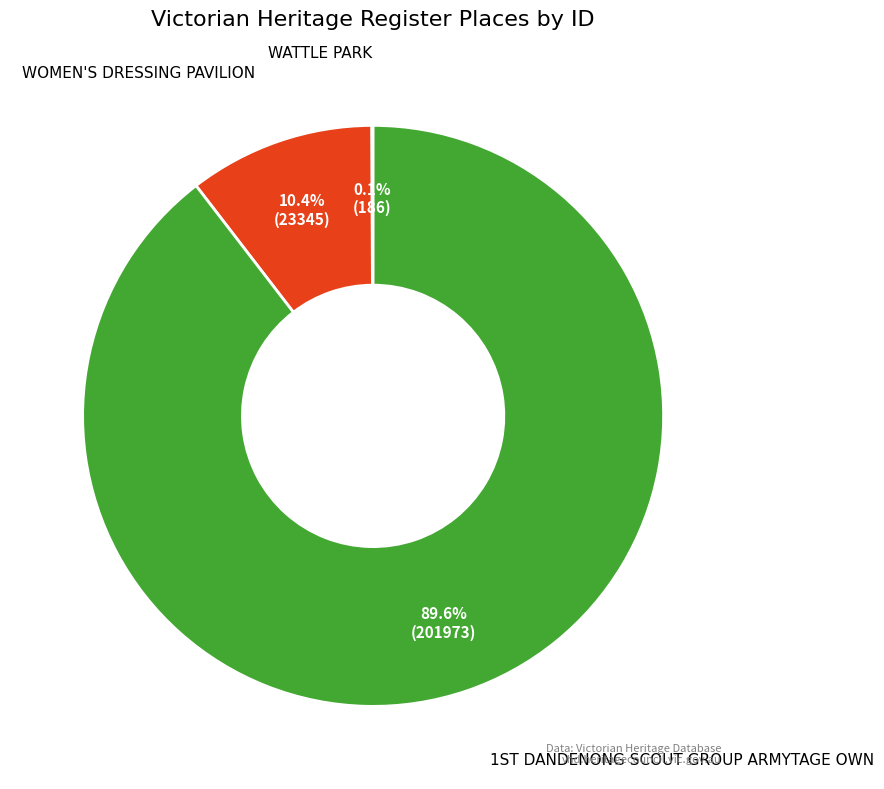

Does any single category account for the majority?

Yes